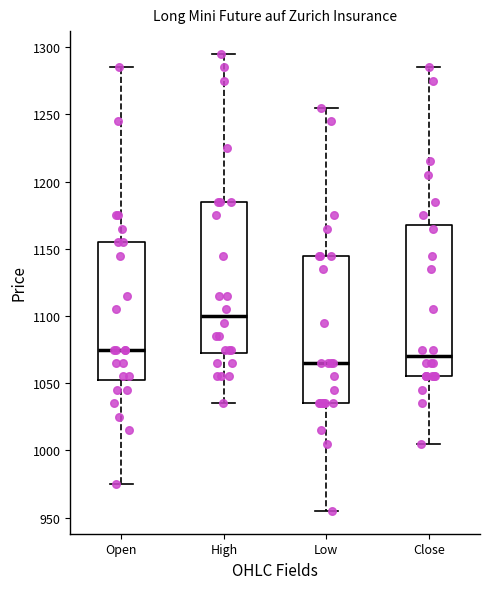

Reading left to right, read every box against the y-axis: the position of its median line, the range the box covers, and the ends of its whiskers. The values are not printed on the chart, so give them approximately, as read against the axis.

Open: median 1075, box 1055 to 1155, whiskers 975 to 1285
High: median 1100, box 1075 to 1185, whiskers 1035 to 1295
Low: median 1065, box 1035 to 1145, whiskers 955 to 1255
Close: median 1070, box 1055 to 1170, whiskers 1005 to 1285